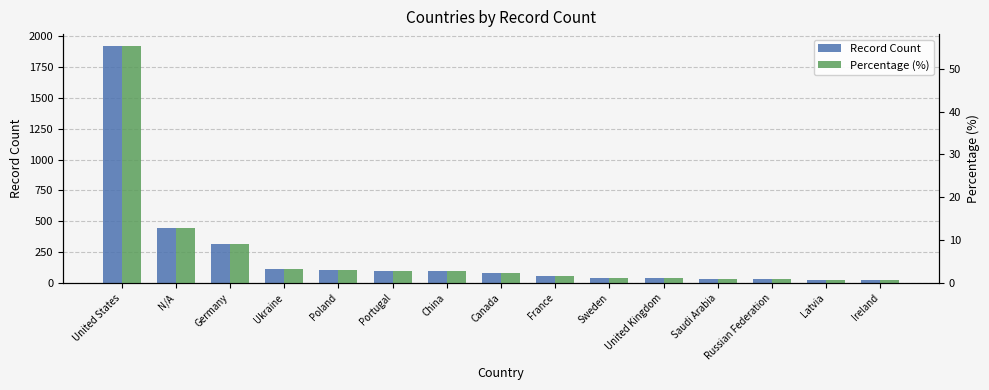

The Record Count series shows 27.0 at China. True or false?

False